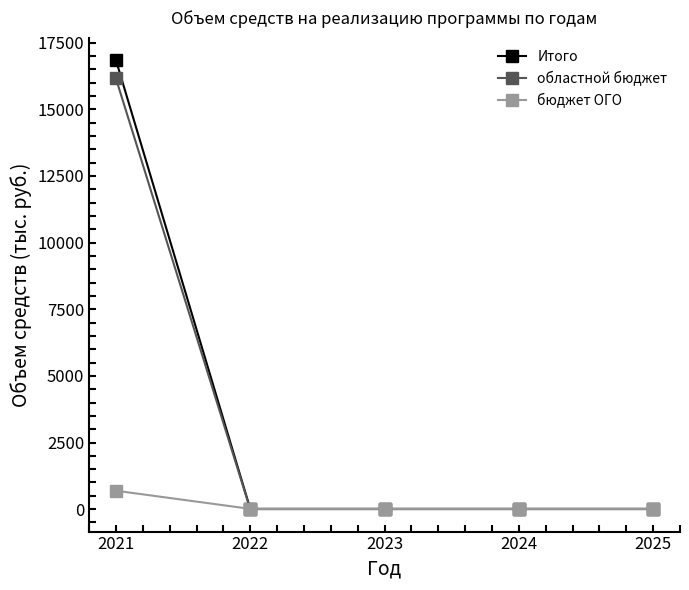

How many data points does each series have?

5